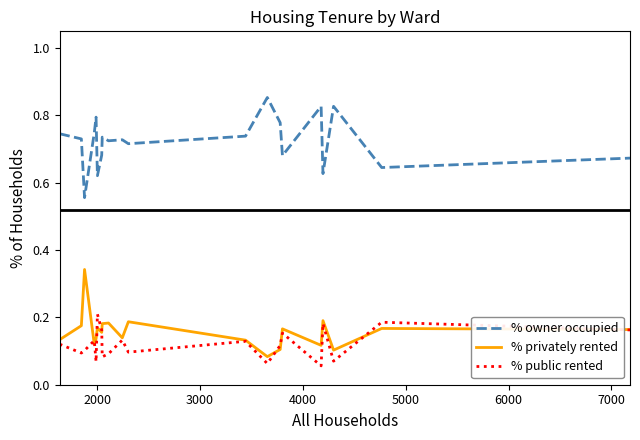

True or false: % privately rented and % owner occupied intersect in this chart.

False